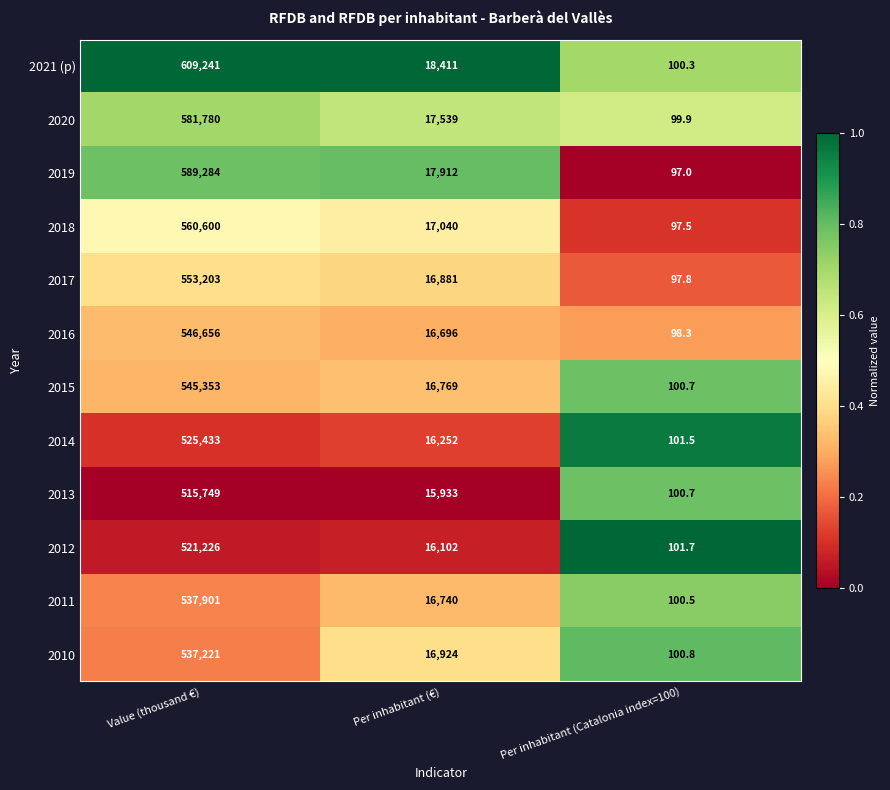

Is it true that 2018 equals 17040.0 at Per inhabitant (€)?

True